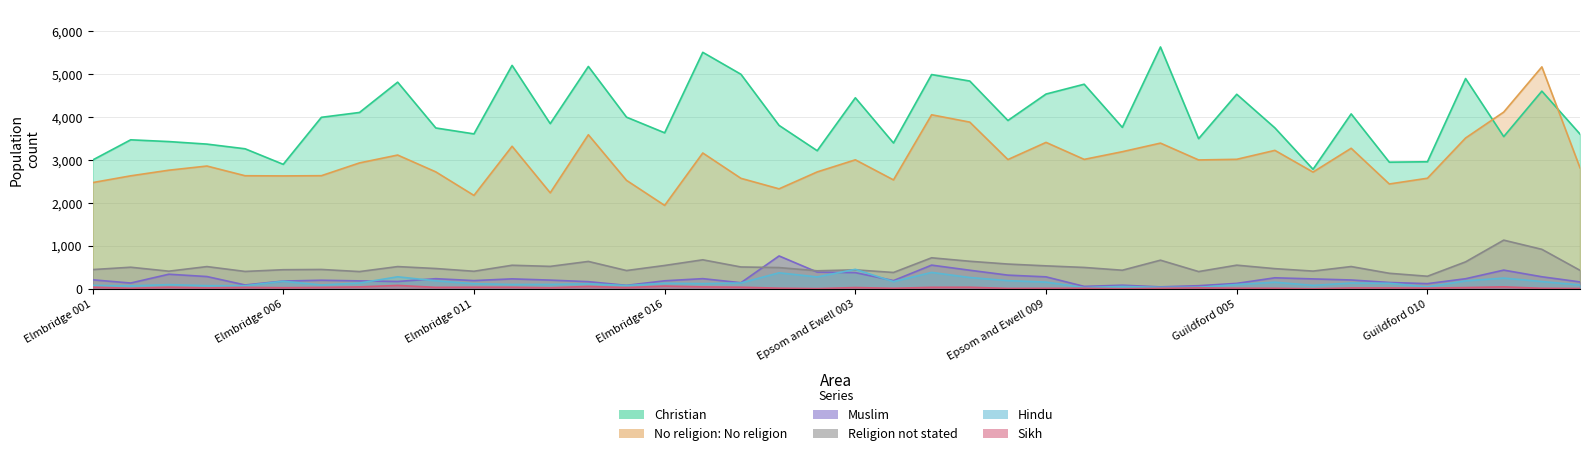

What is the approximate value of Muslim at Elmbridge 007?

203